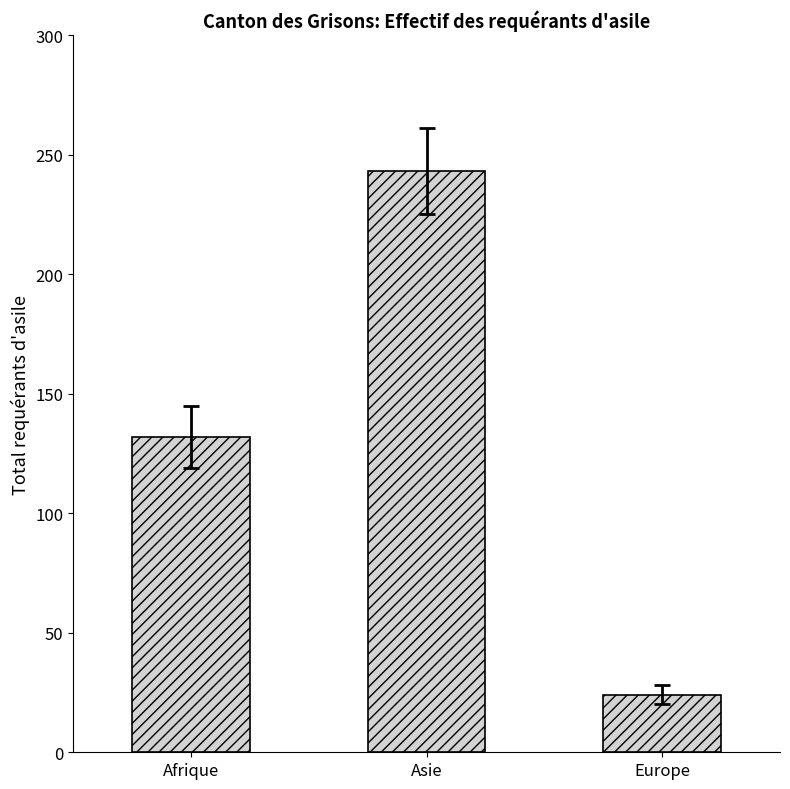

List the labels in order of value, largest first.

Asie, Afrique, Europe